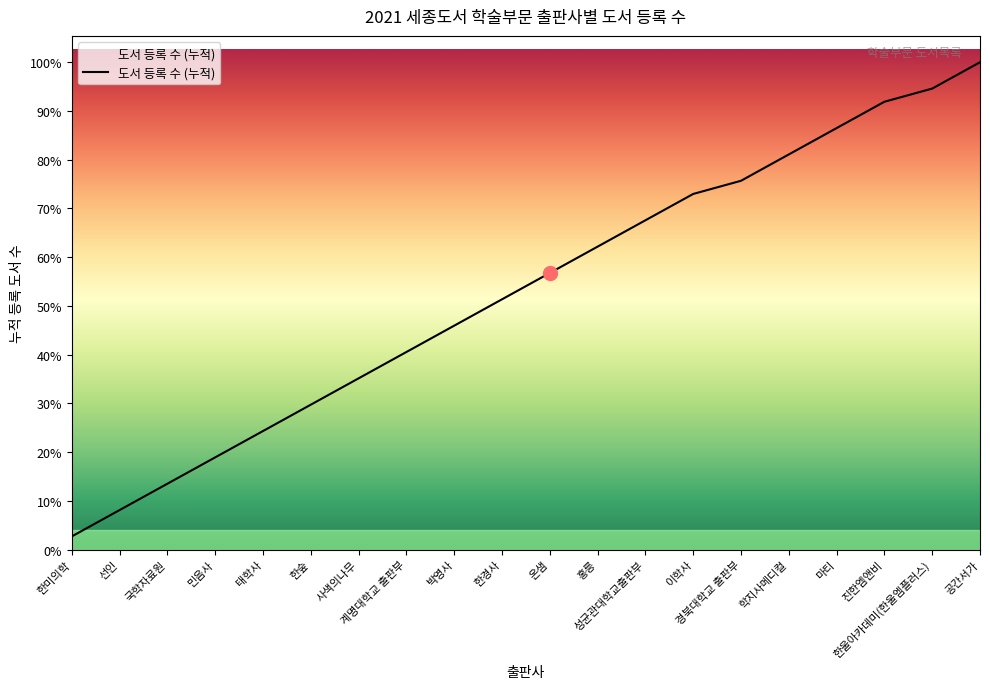

Is this an area chart (filled region under the line)?

Yes